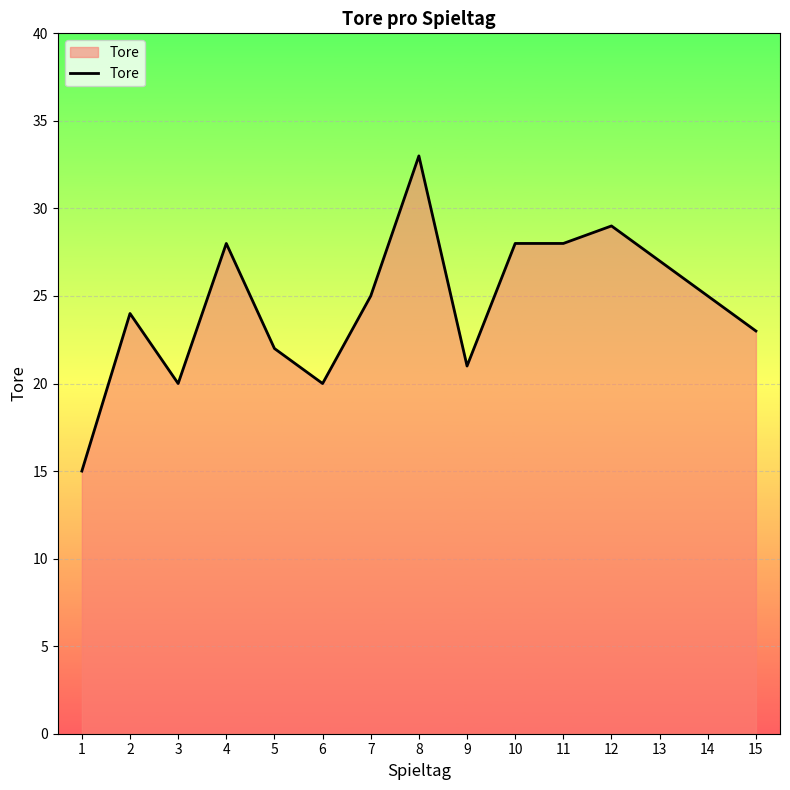

Reading left to right, what are all the values shown in this chart?

15	24	20	28	22	20	25	33	21	28	28	29	27	25	23